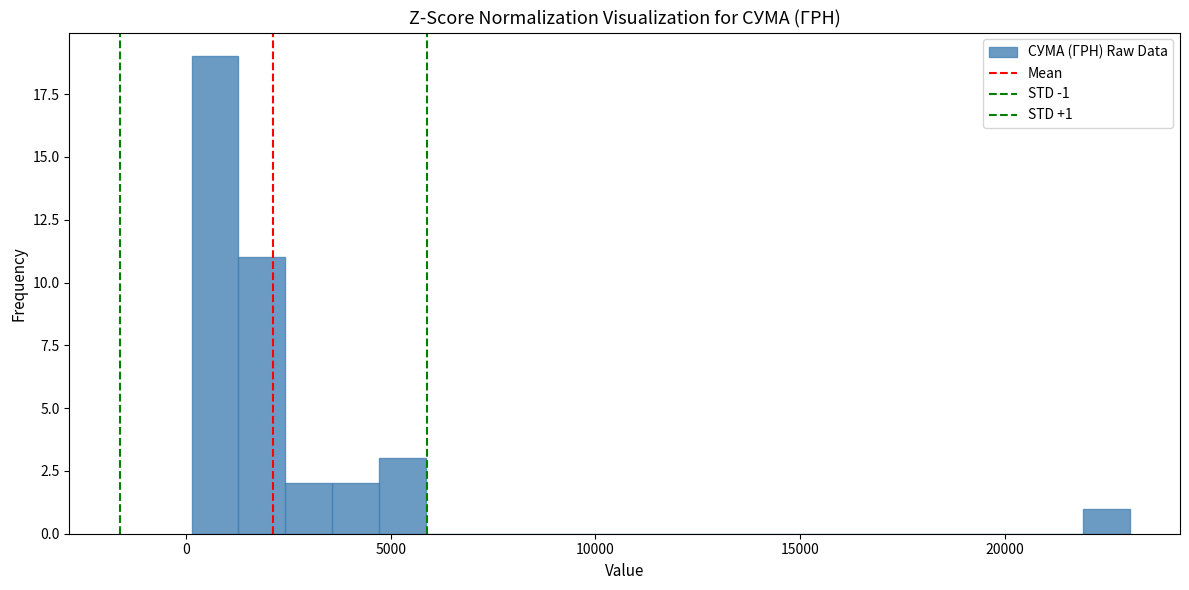

Around what value on the x-axis is the tallest bar? Give the approximate position of its centre, as read against the axis.

500